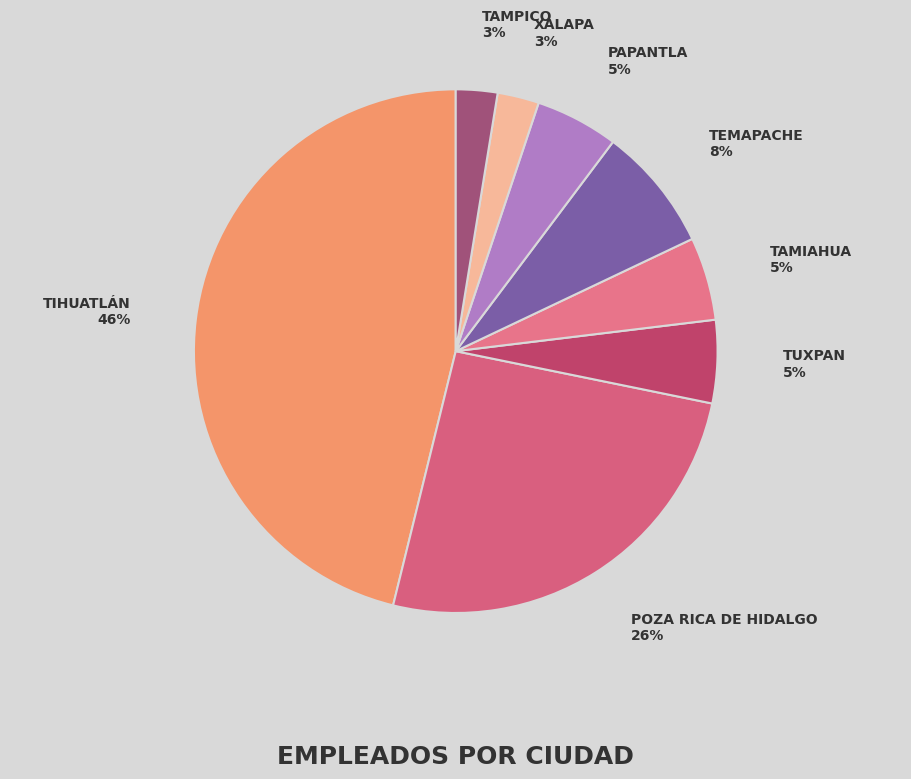

True or false: TUXPAN accounts for 1% of the total.

False